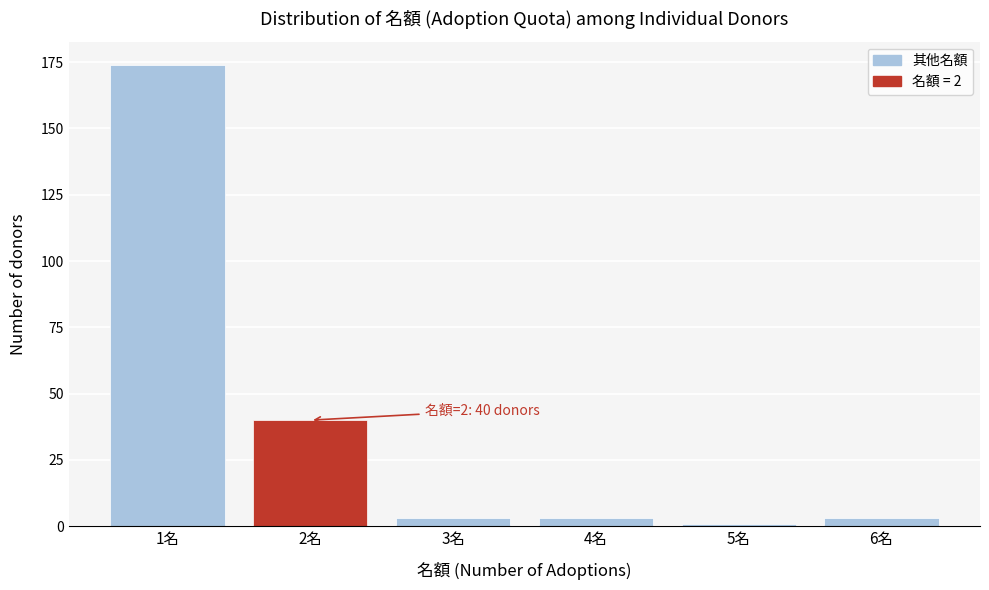

Reading left to right, transcribe all the data shown in this chart.

1名=174	2名=40	3名=3	4名=3	5名=1	6名=3